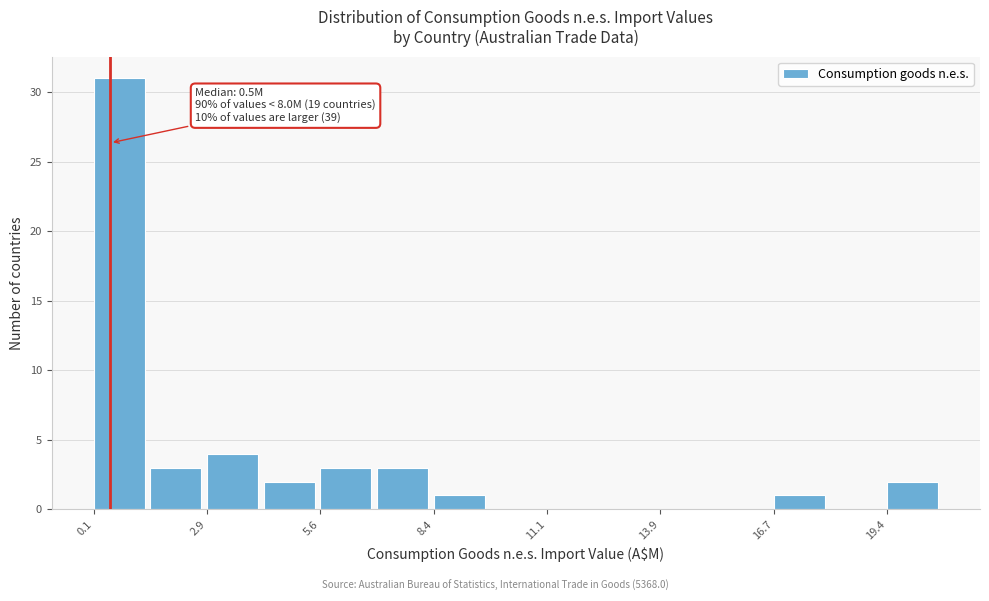

Around what value on the x-axis is the tallest bar? Give the approximate position of its centre, as read against the axis.

0.5